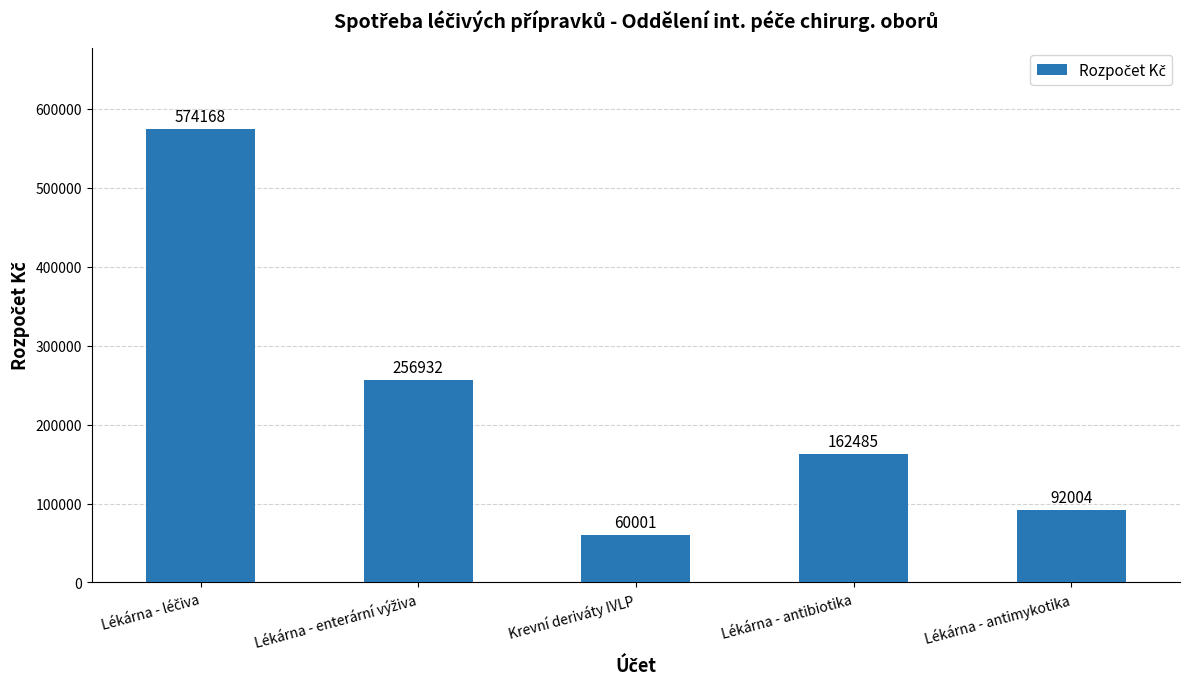

What is the label of the 2nd bar from the right?

Lékárna - antibiotika